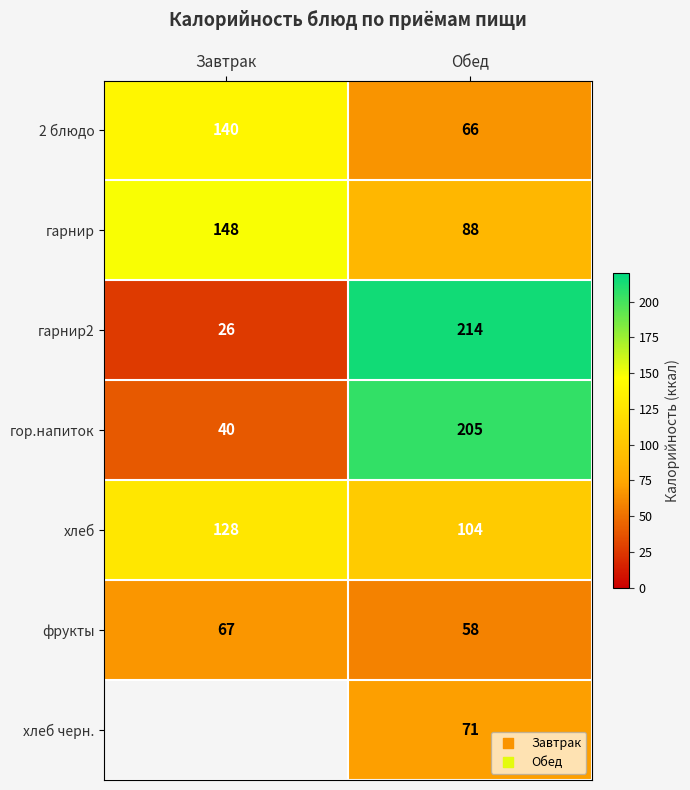

At which label is фрукты closest to 62?

Обед